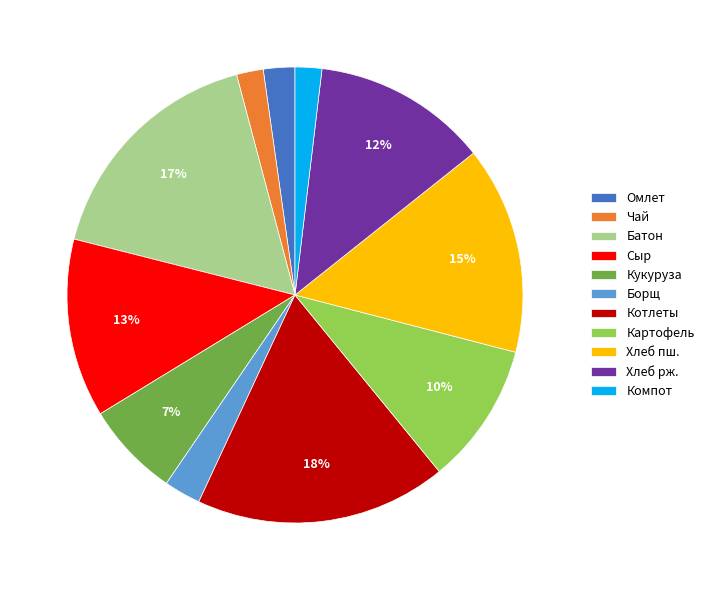

Count the number of slices in the pie.

11